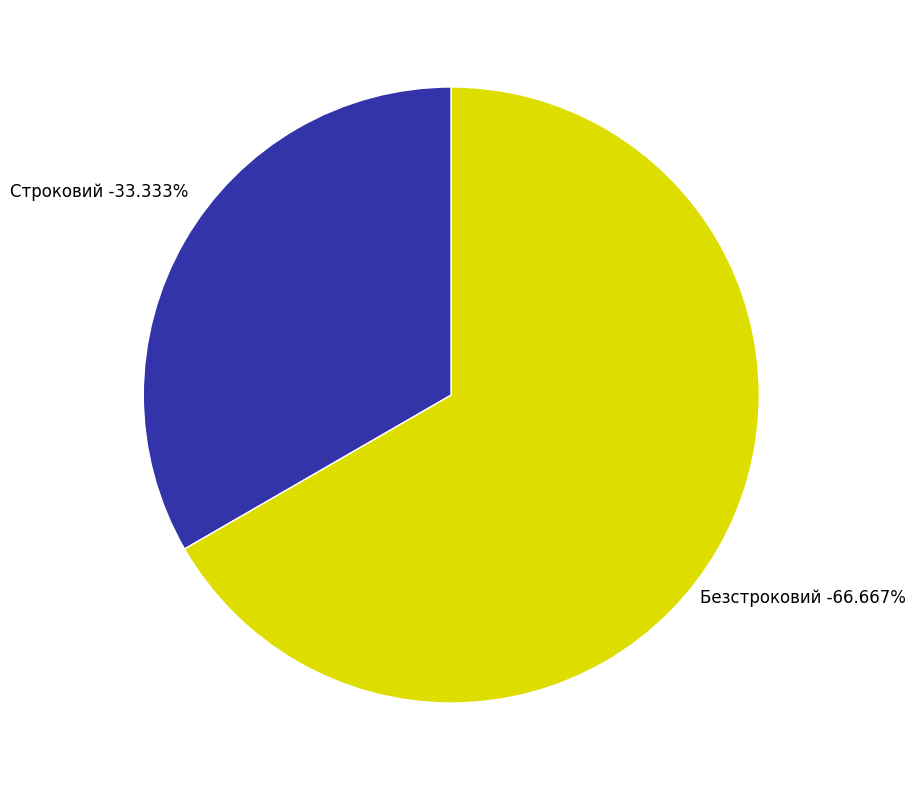

The Безстроковий slice represents 57% of the pie. True or false?

False